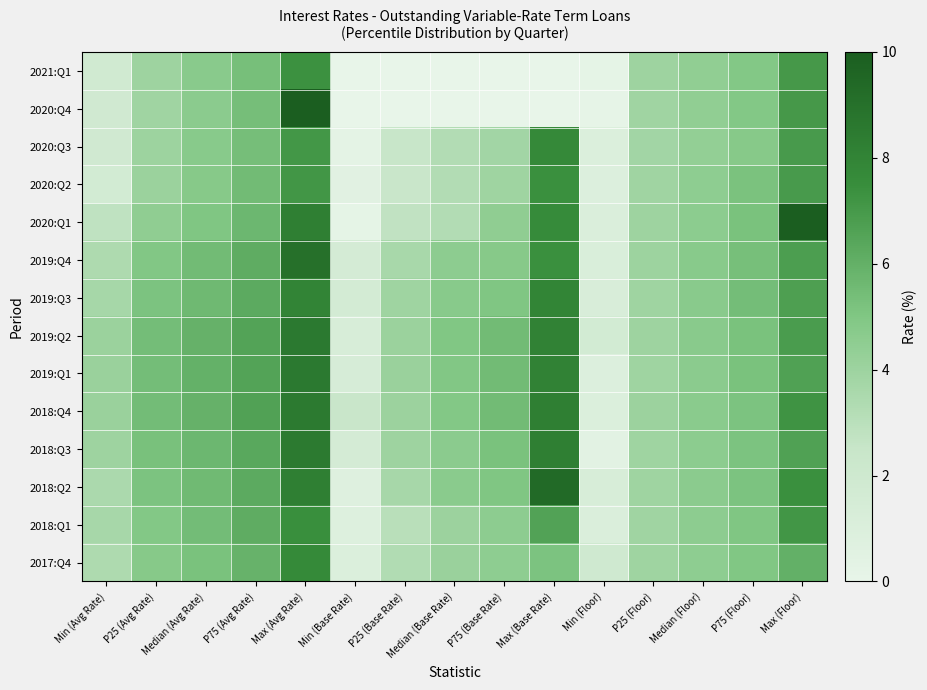

Count the number of data series in this chart.

14